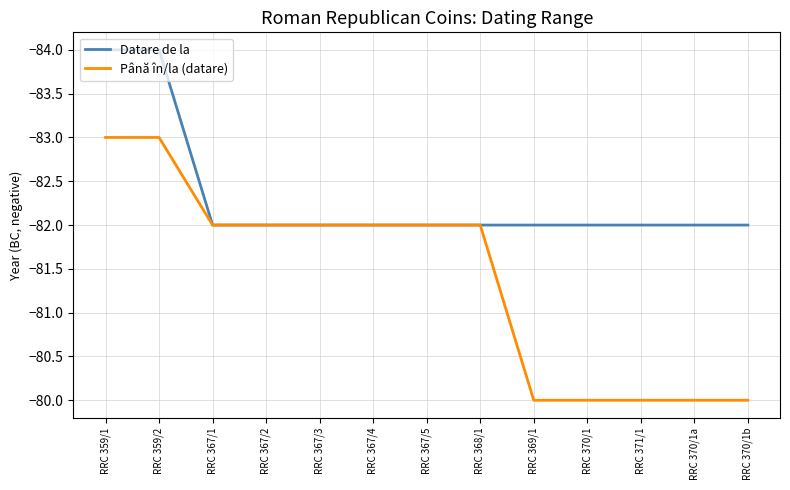

What position from the right is RRC 371/1?

3